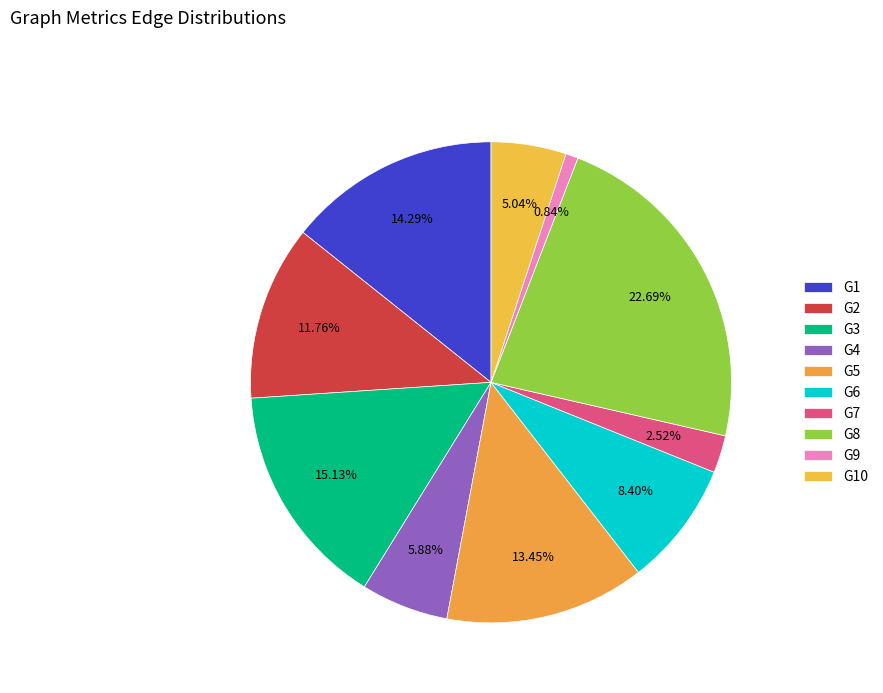

Rank the categories by value from lowest to highest.

G9, G7, G10, G4, G6, G2, G5, G1, G3, G8